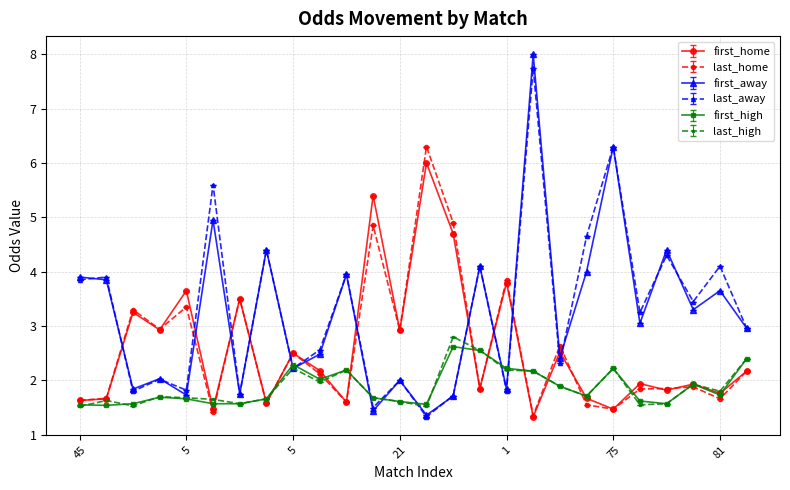

Which series ends up on top after the final intersection of first_away and last_home?

first_away